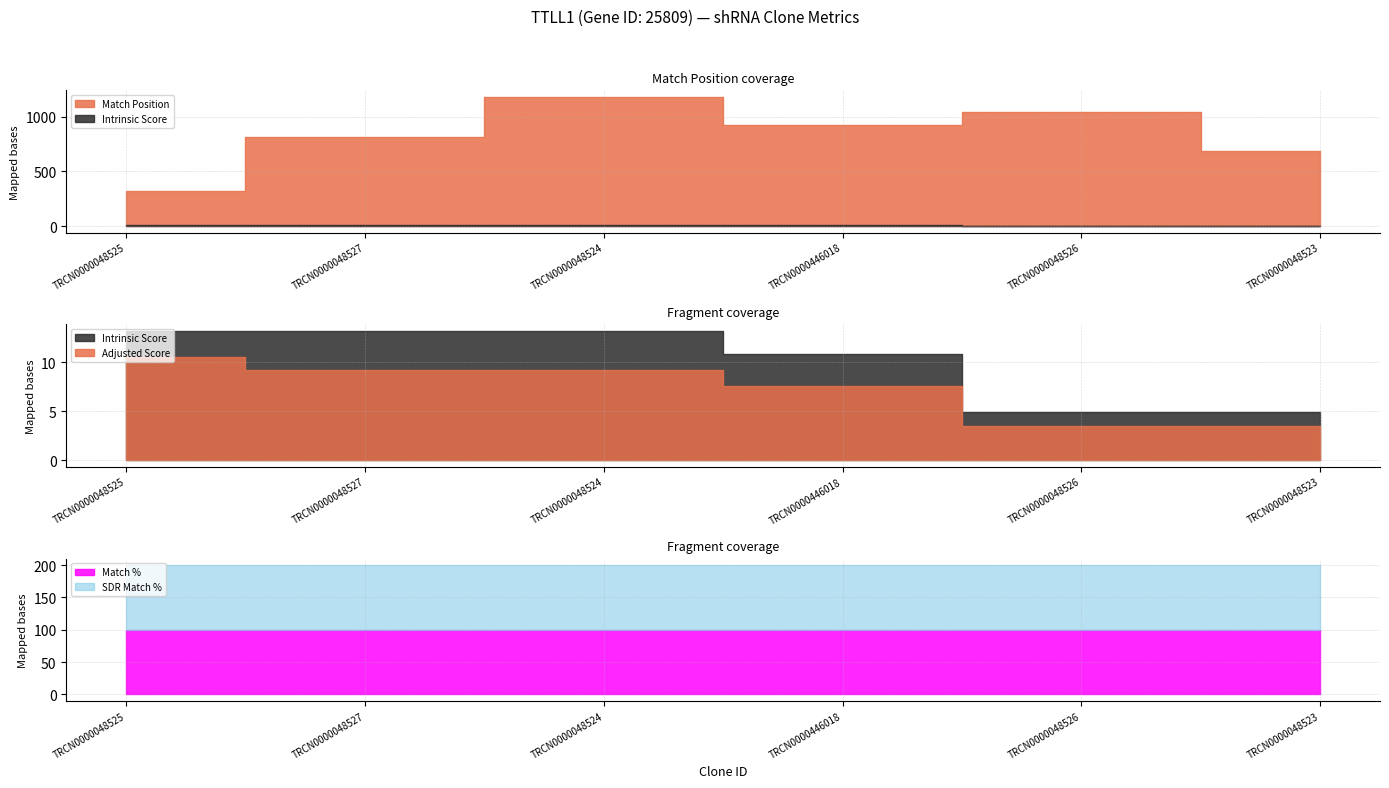

Reading left to right, list all the values displayed in this chart.

Match Position: TRCN0000048525=317.0	TRCN0000048527=811.0	TRCN0000048524=1180.0	TRCN0000446018=926.0	TRCN0000048526=1045.0	TRCN0000048523=683.0
Adjusted Score: TRCN0000048525=10.6	TRCN0000048527=9.2	TRCN0000048524=9.2	TRCN0000446018=7.6	TRCN0000048526=3.5	TRCN0000048523=3.5
Intrinsic Score: TRCN0000048525=13.2	TRCN0000048527=13.2	TRCN0000048524=13.2	TRCN0000446018=10.8	TRCN0000048526=5.0	TRCN0000048523=5.0
Match %: TRCN0000048525=100.0	TRCN0000048527=100.0	TRCN0000048524=100.0	TRCN0000446018=100.0	TRCN0000048526=100.0	TRCN0000048523=100.0
SDR Match %: TRCN0000048525=100.0	TRCN0000048527=100.0	TRCN0000048524=100.0	TRCN0000446018=100.0	TRCN0000048526=100.0	TRCN0000048523=100.0